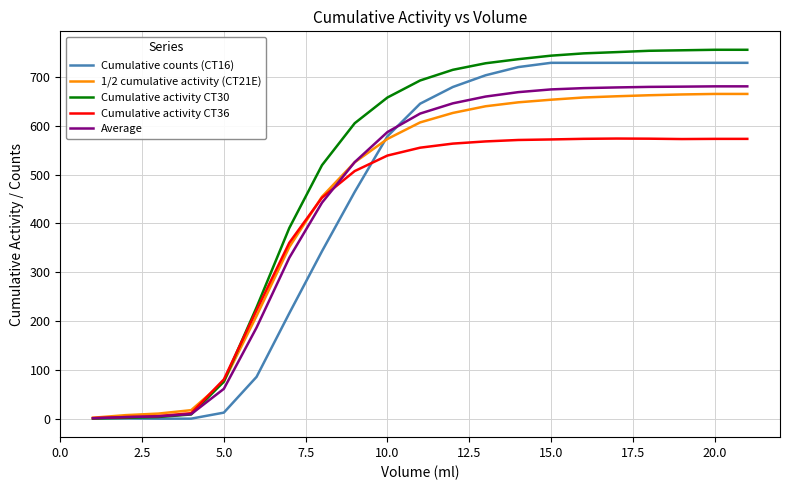

Which series has the largest total across all categories?

Cumulative activity CT30